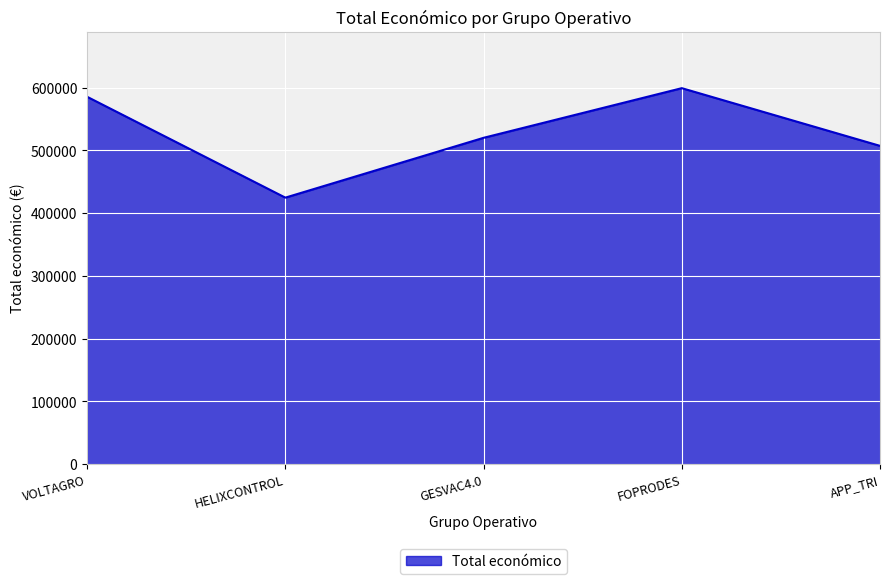

The chart shows a value of 149577 at FOPRODES. True or false?

False